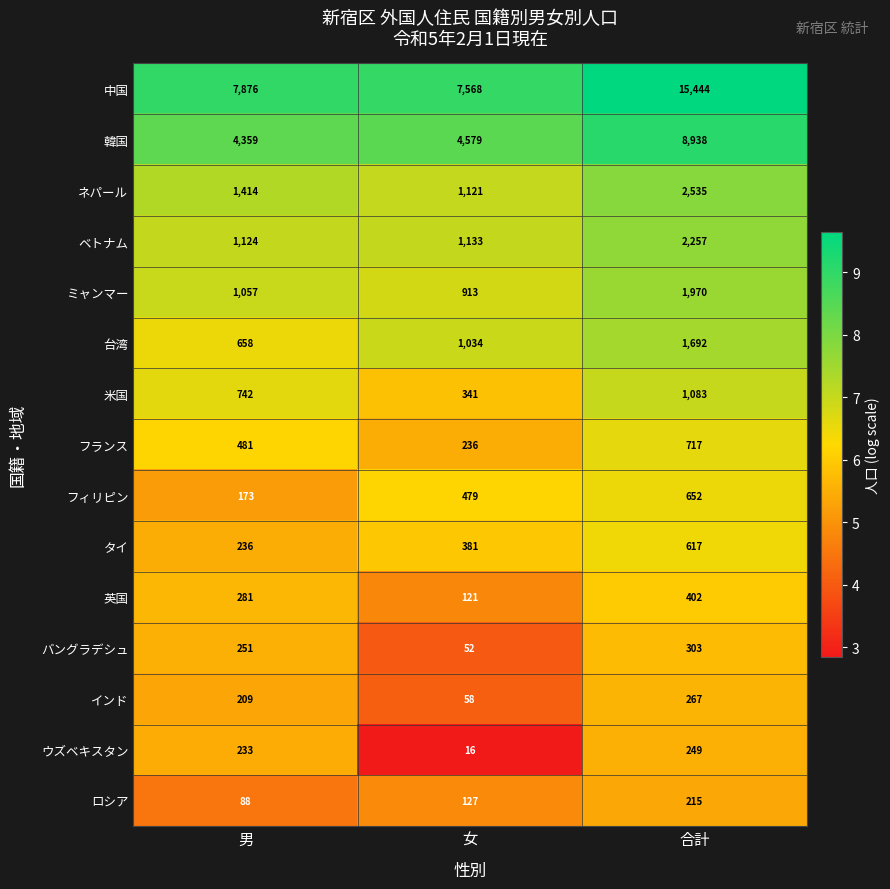

The ミャンマー series shows 1057 at 男. True or false?

True